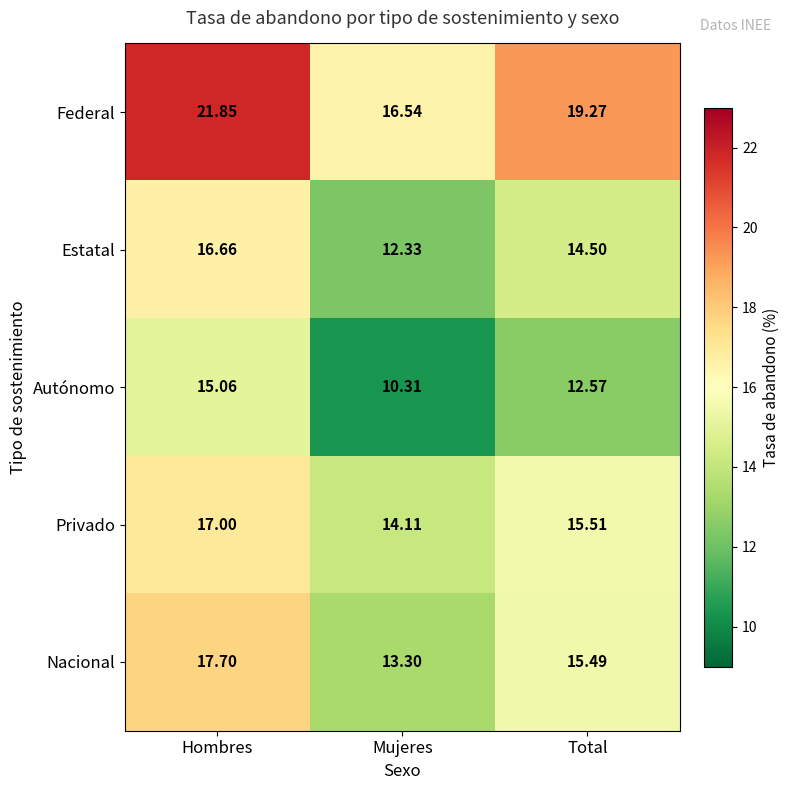

At Mujeres, list the series in order from largest to smallest.

Federal, Privado, Nacional, Estatal, Autónomo